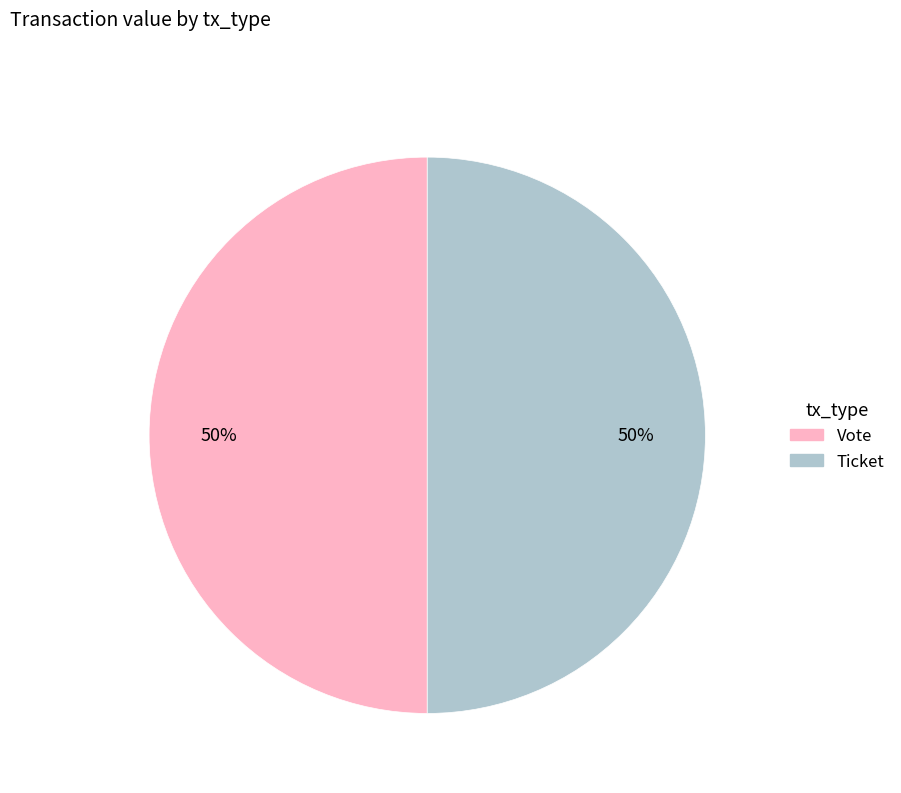

How many segments does this pie chart have?

2